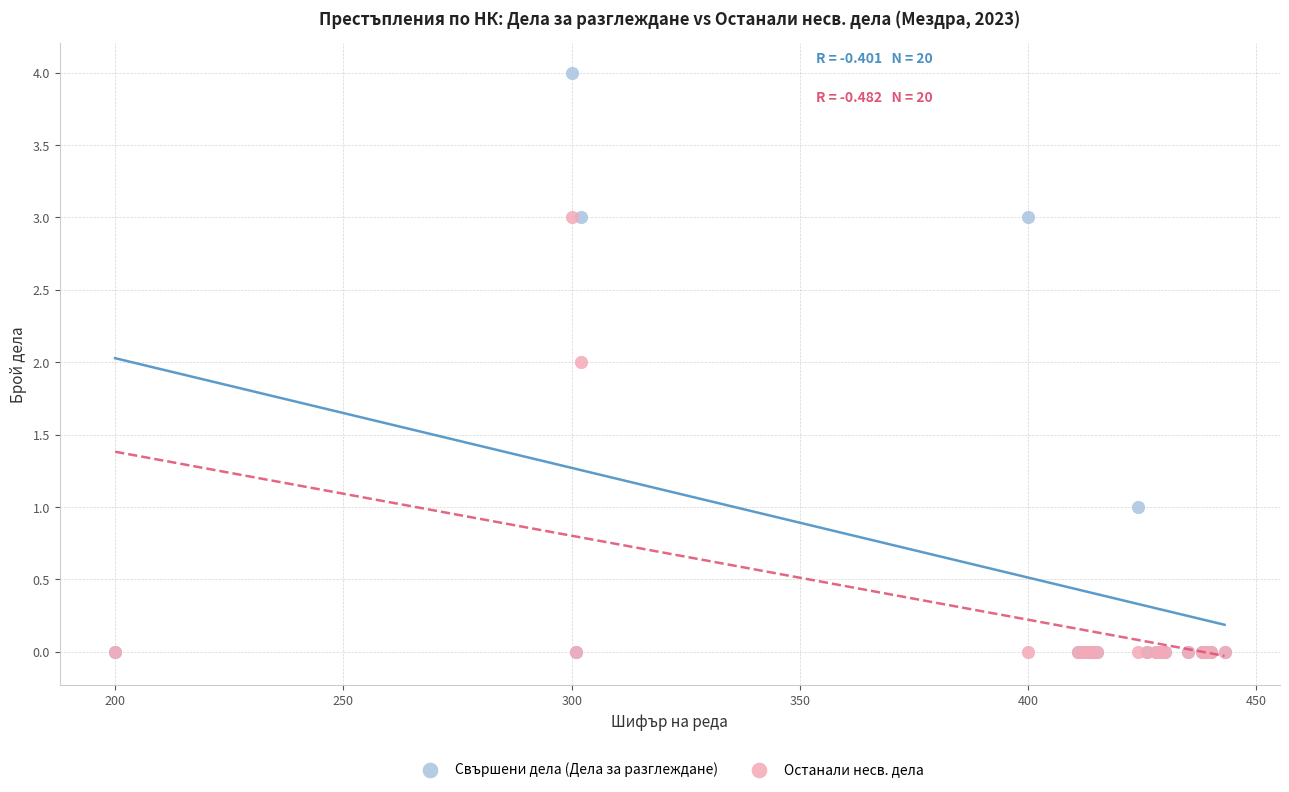

What are all the series names shown in the legend?

Свършени дела (Дела за разглеждане), Останали несв. дела